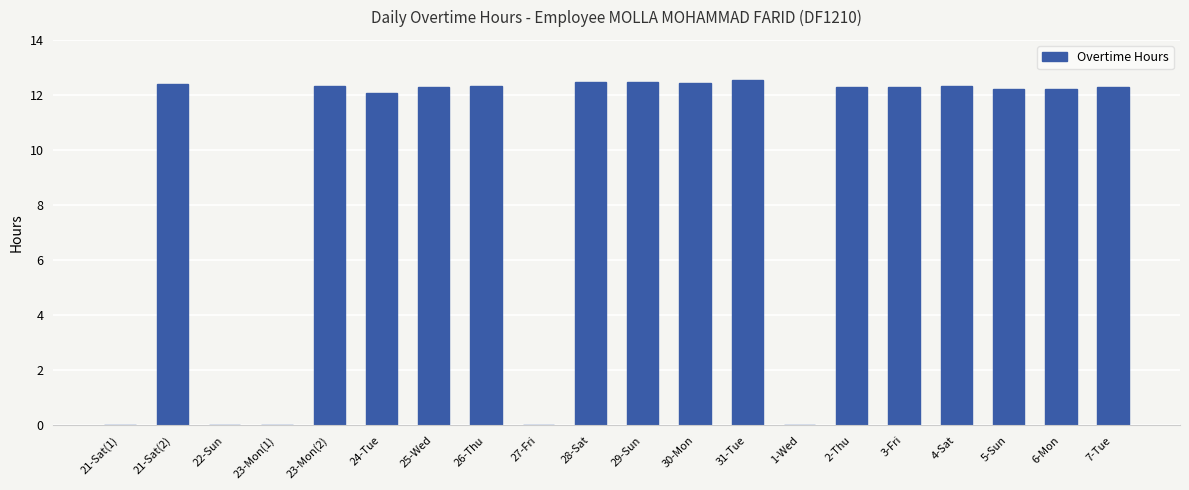

Which has a higher value, 22-Sun or 6-Mon?

6-Mon